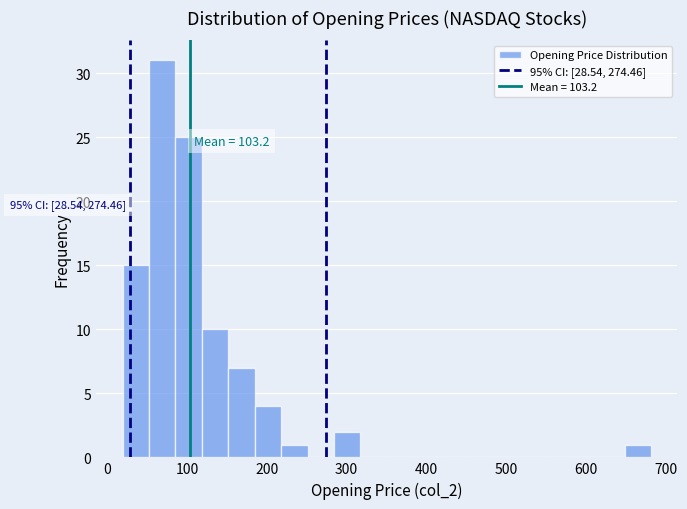

Around what value on the x-axis is the tallest bar? Give the approximate position of its centre, as read against the axis.

70